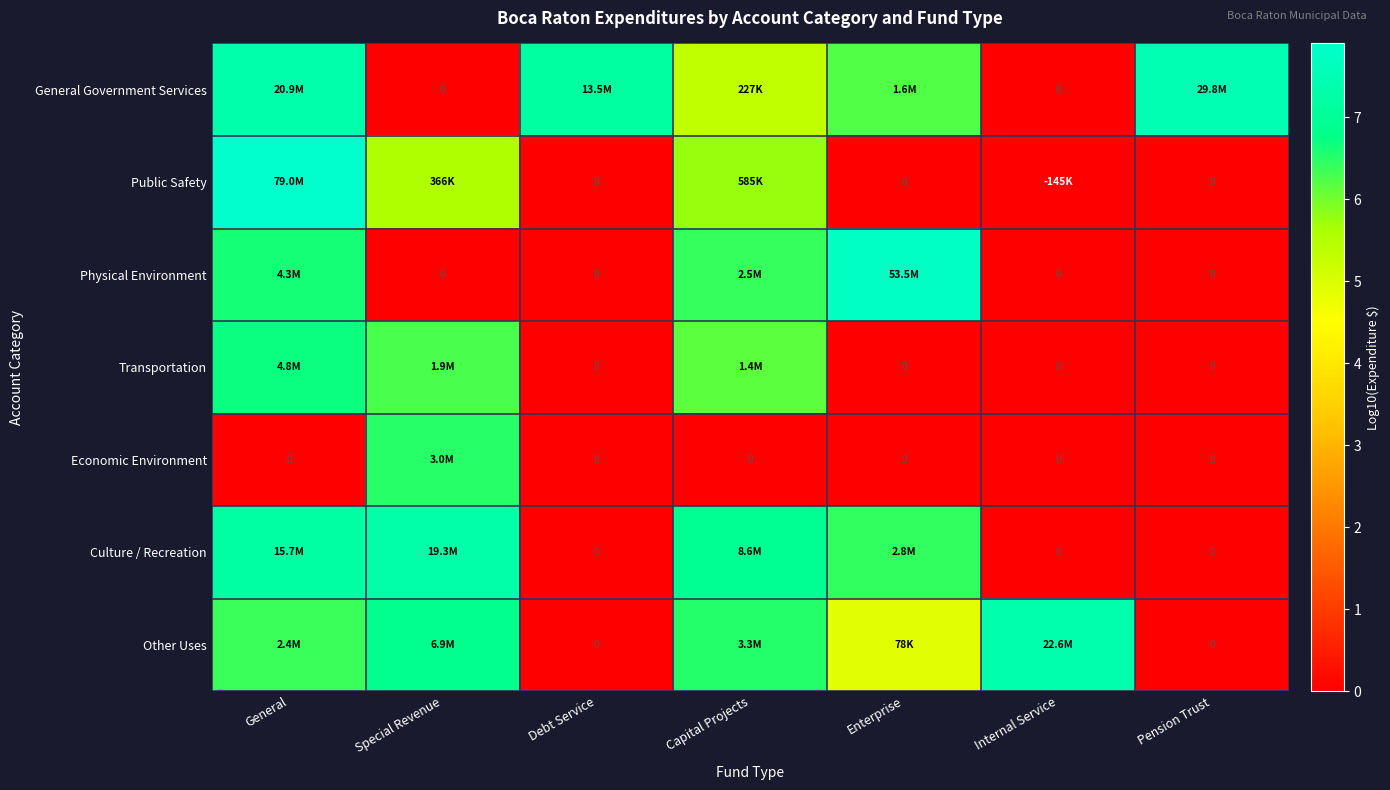

What is the total value across all series at Internal Service?

7.4